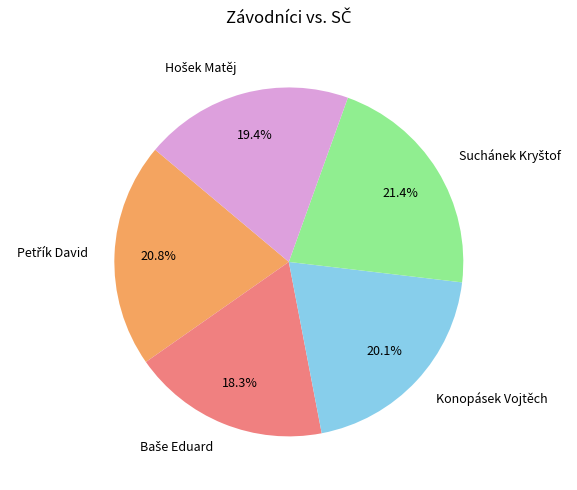

The Konopásek Vojtěch slice represents 10% of the pie. True or false?

False